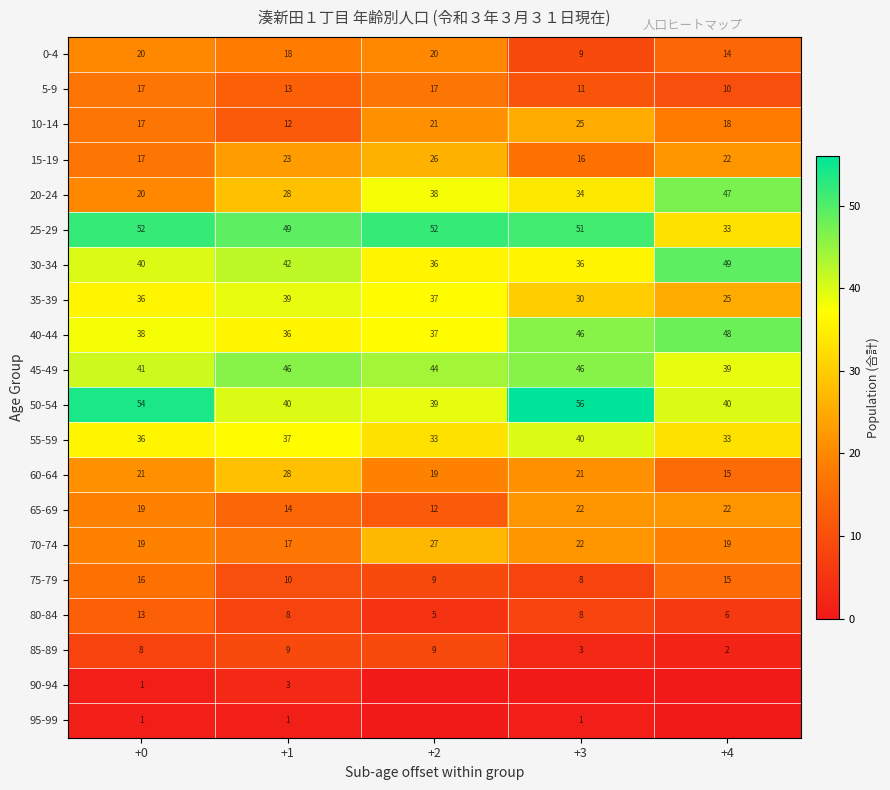

What is the lowest value of the 10-14 series?

12